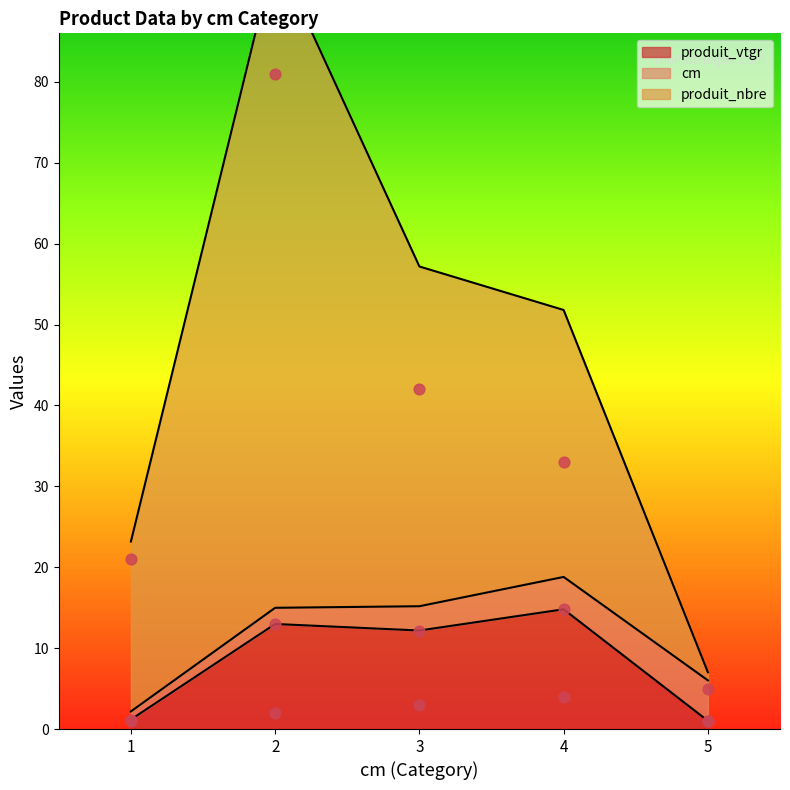

Which series reaches the maximum Y coordinate?

produit_nbre